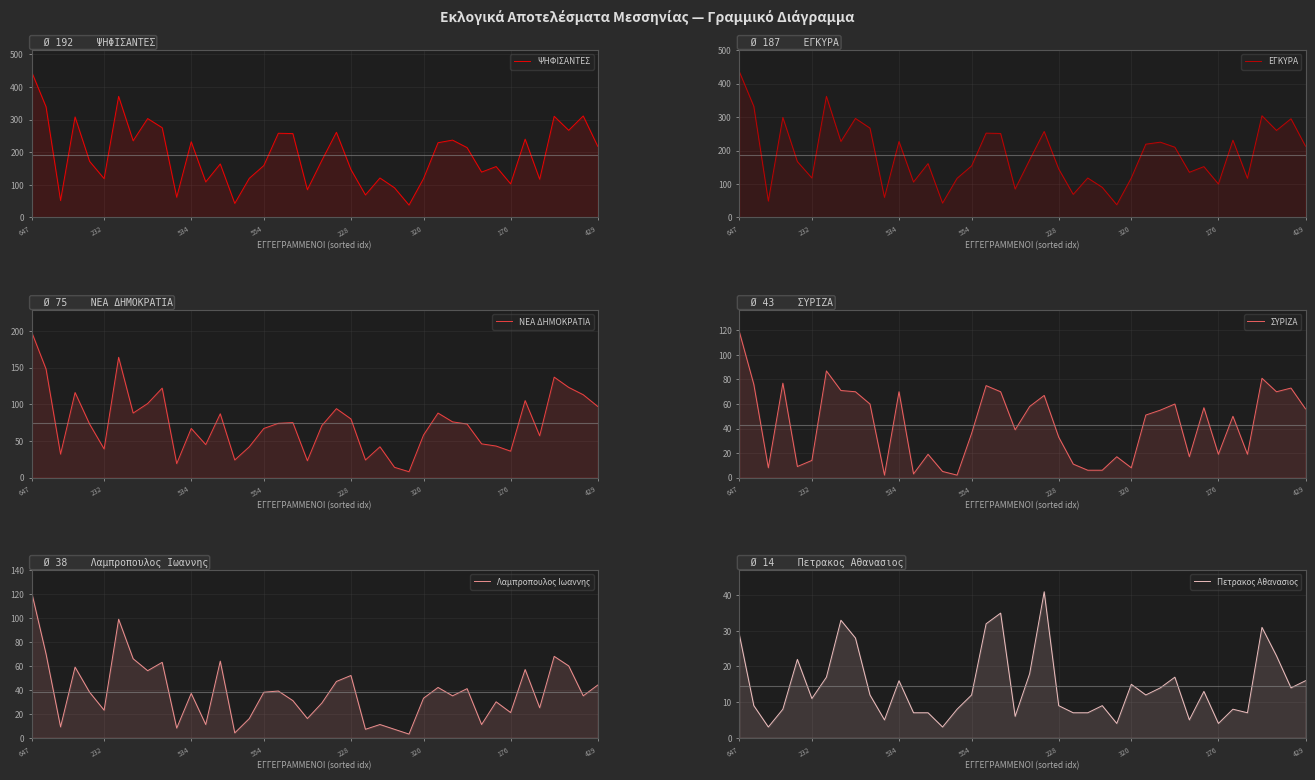

Which series has the largest total across all categories?

ΨΗΦΙΣΑΝΤΕΣ